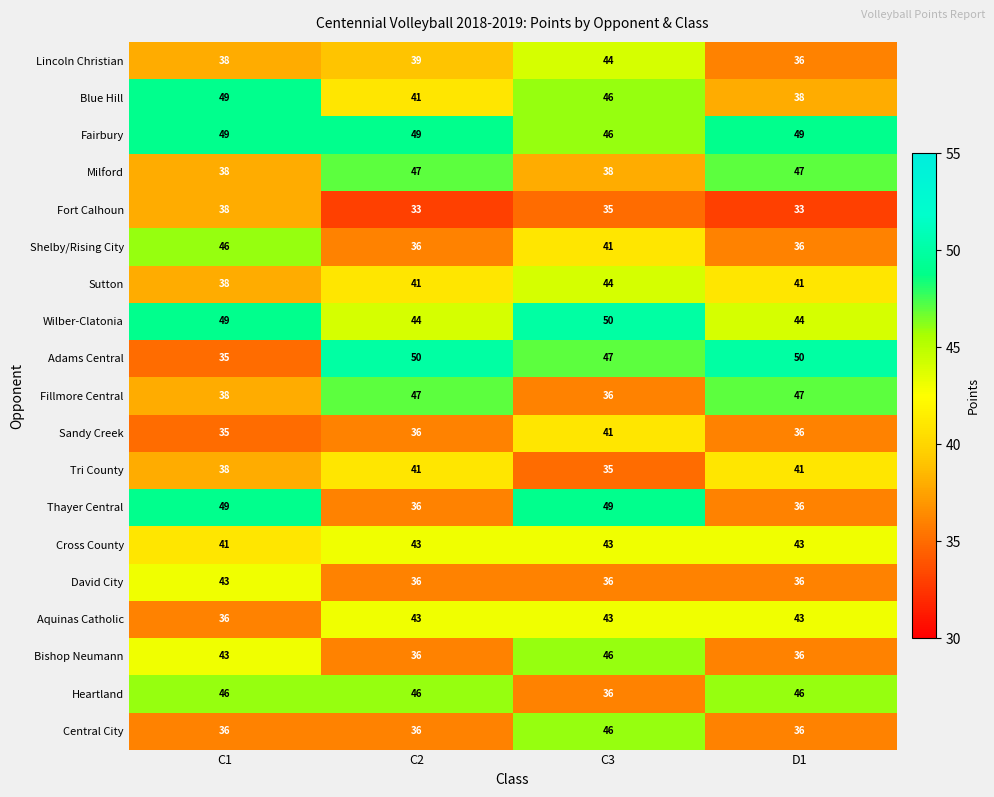

What is the greatest value displayed?

50